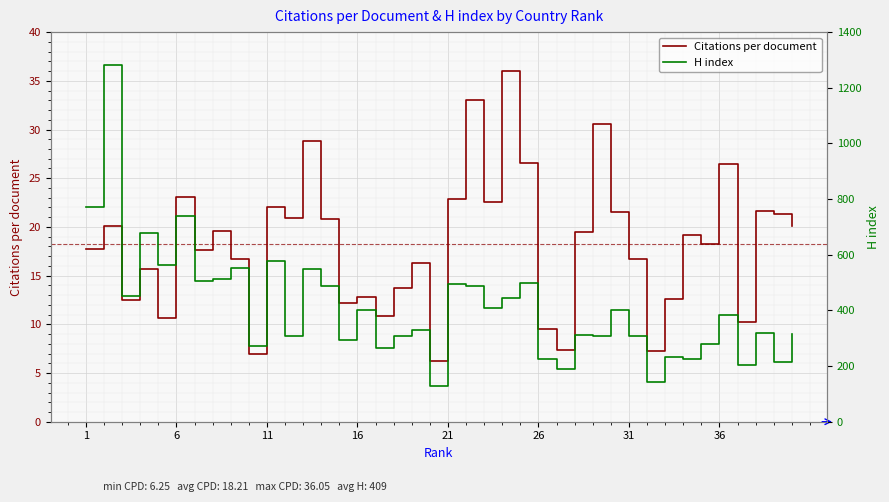

True or false: Citations per document has more than 2 points higher than both neighbors.

True